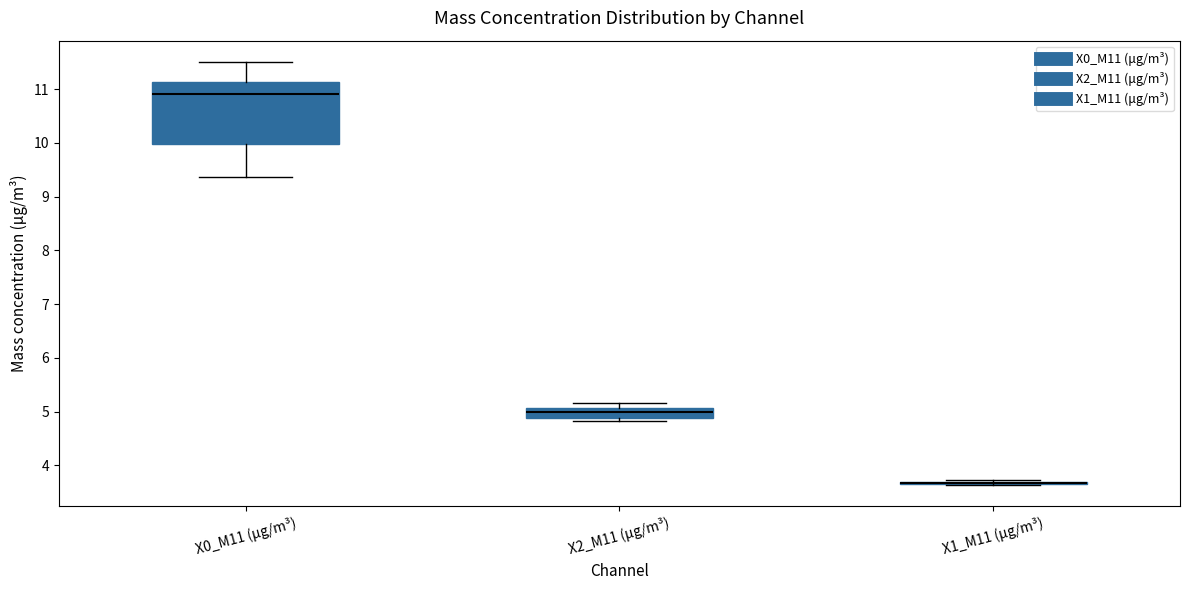

Where does the upper whisker of the box for X0_M11 (μg/m³) end on the y-axis? The values are not printed on the chart, so give them approximately, as read against the axis.

11.5